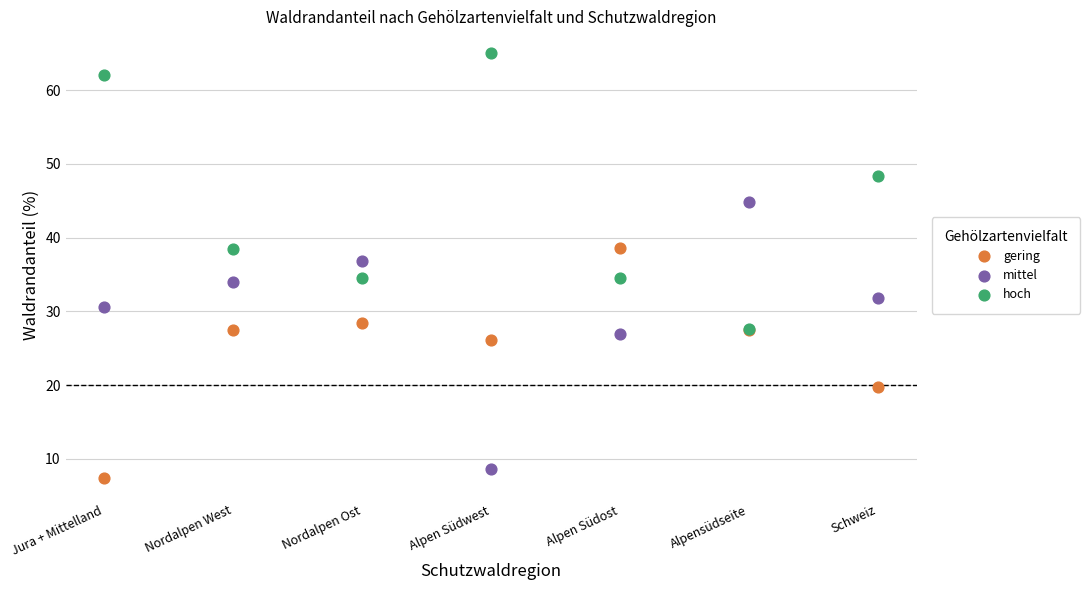

In the hoch series, what Y value is closest to 46?

48.4